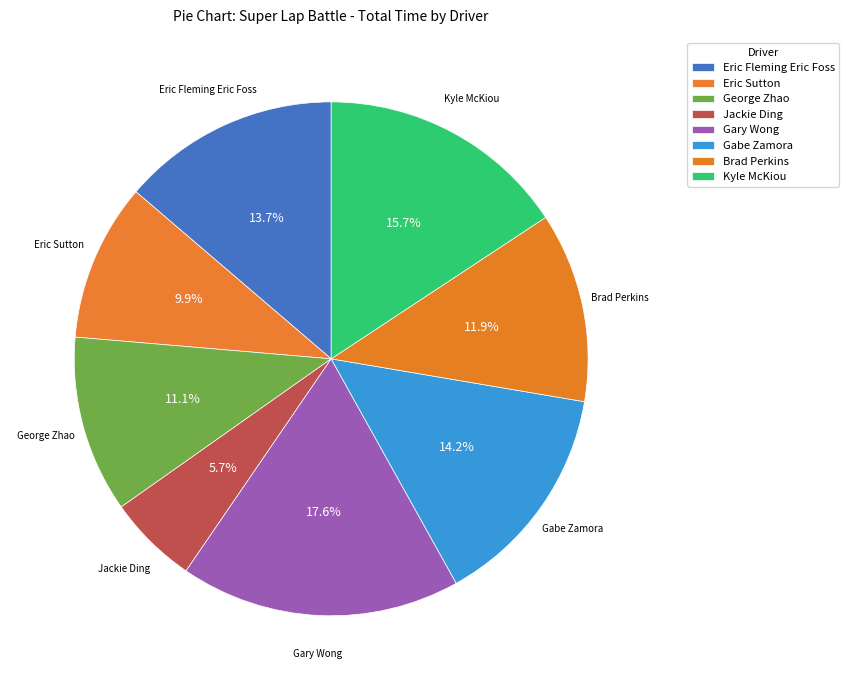

Count the number of slices in the pie.

8